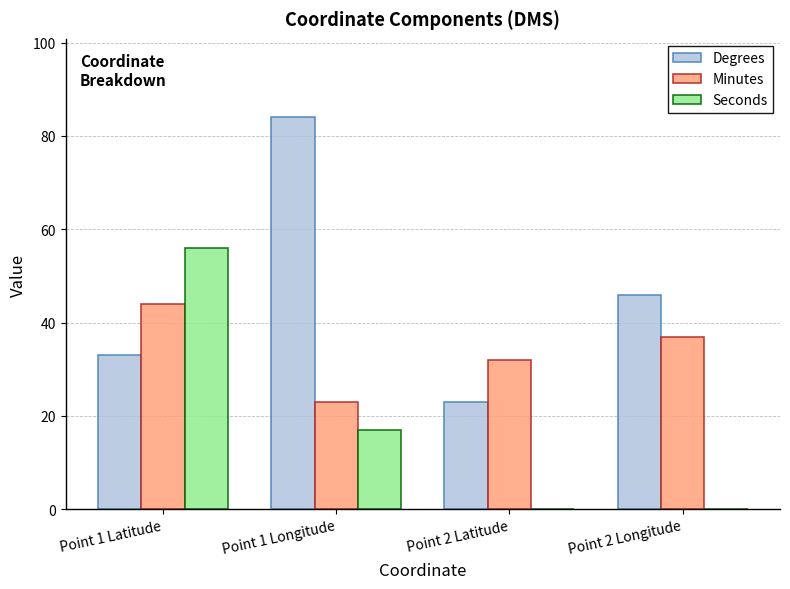

Does the chart contain stacked bars?

No